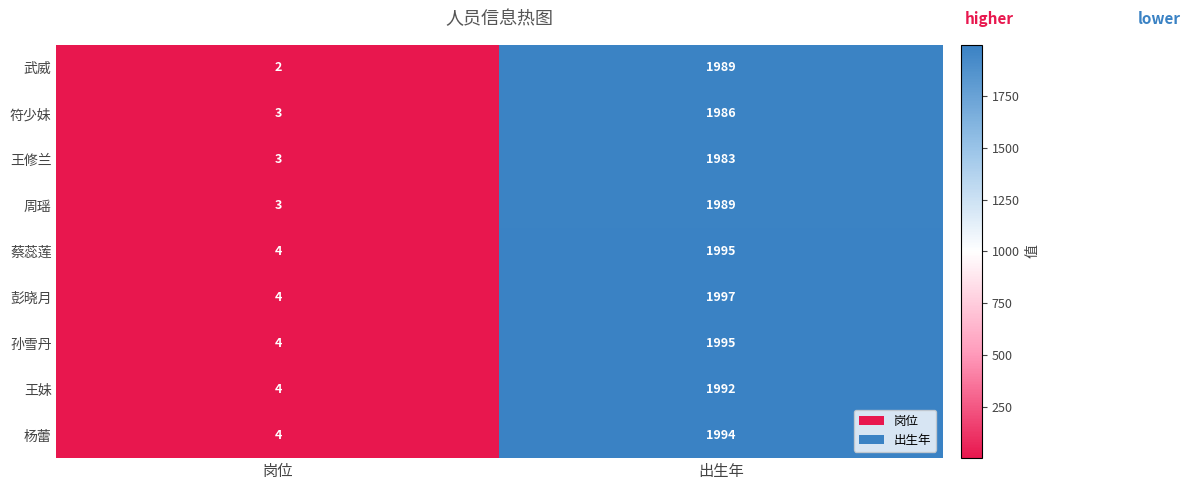

What is the maximum value shown in the chart?

1997